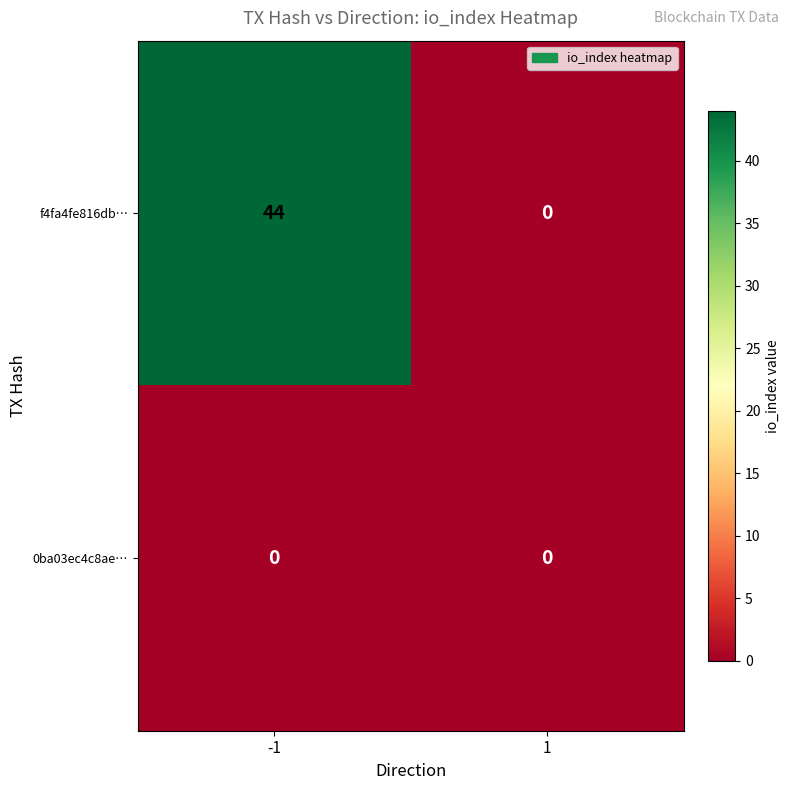

List the series in order of their overall mean, highest first.

f4fa4fe816db…, 0ba03ec4c8ae…